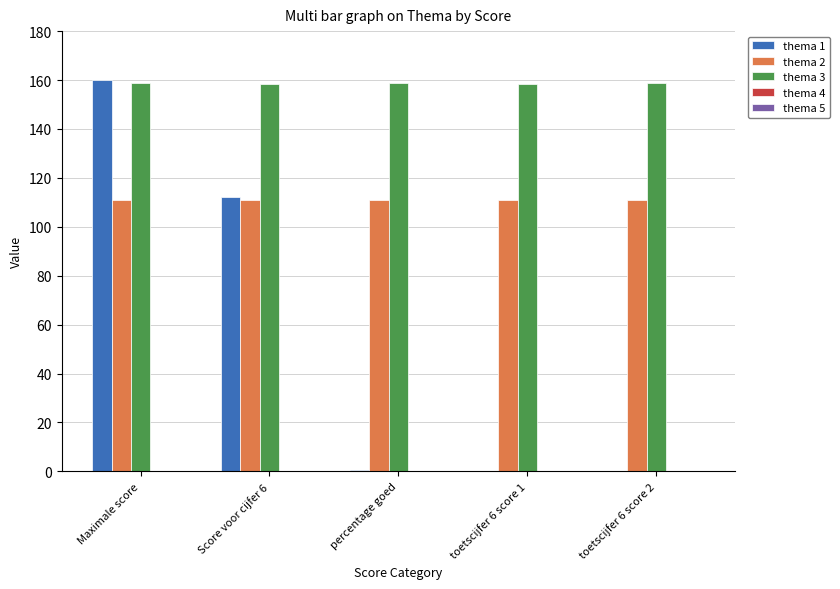

The thema 2 series shows 177.6 at Maximale score. True or false?

False